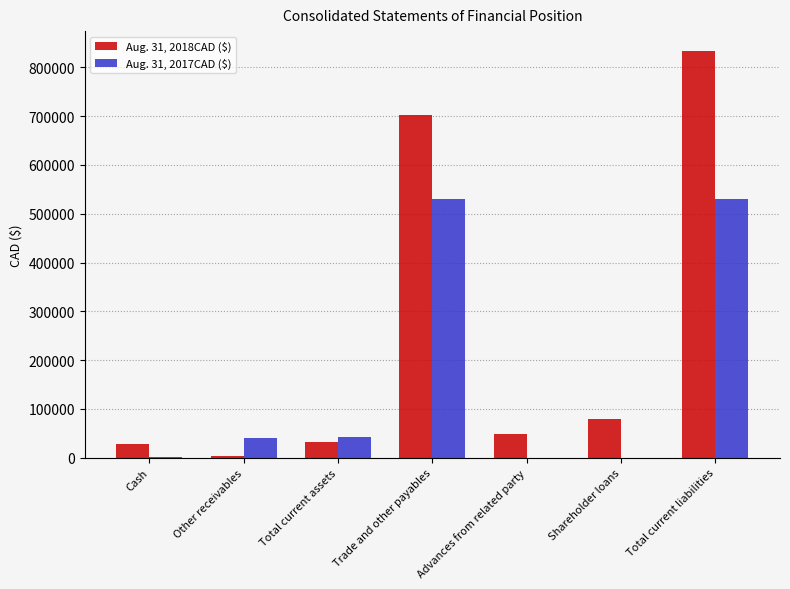

Which series has the largest total across all categories?

Aug. 31, 2018CAD ($)